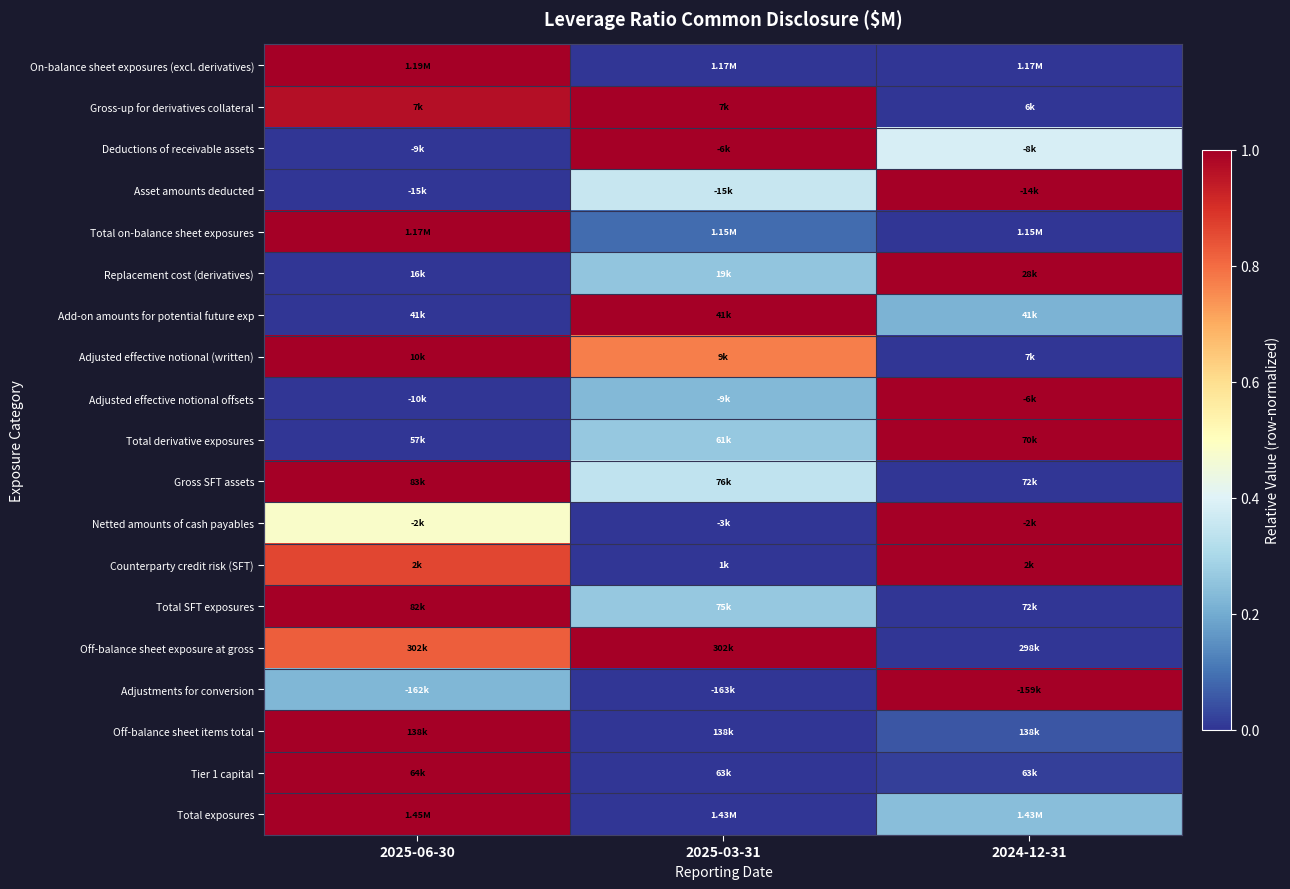

Which series has the largest range (max minus min)?

On-balance sheet exposures (excl. derivatives)